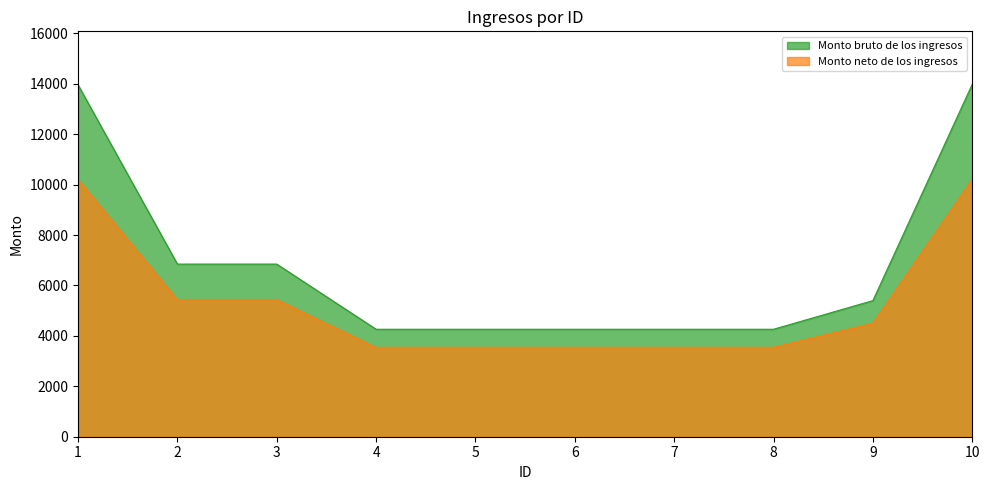

Where does the Monto neto de los ingresos series first go above 4502?

1